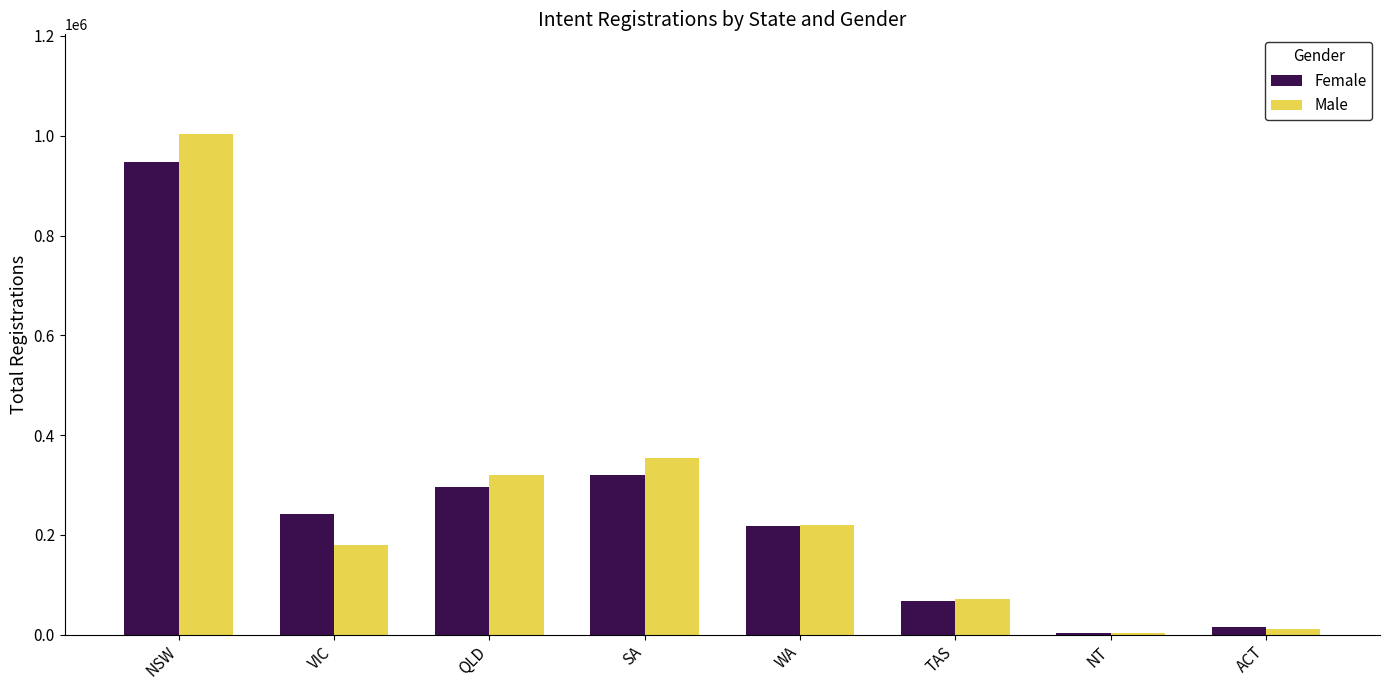

The Female series shows 217142 at WA. True or false?

True